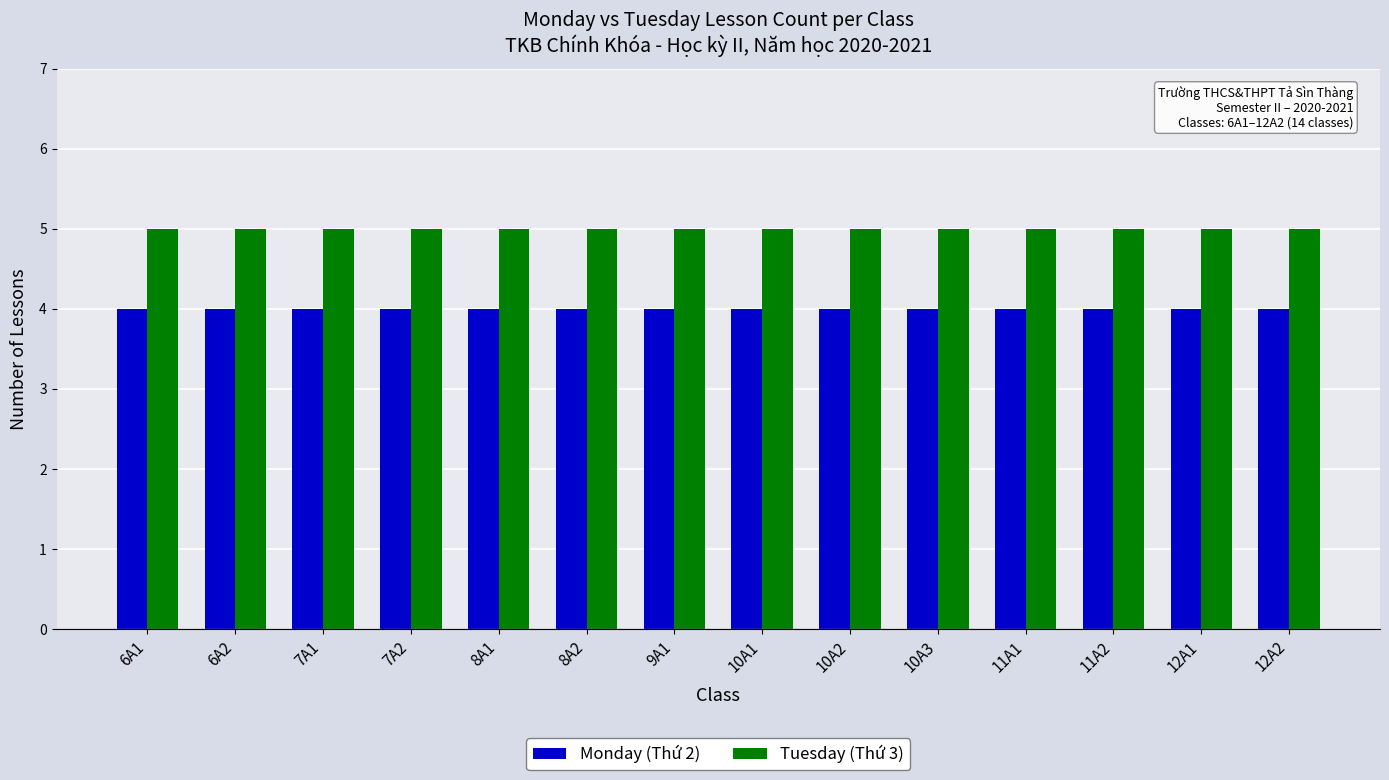

What is the lowest value of the Tuesday (Thứ 3) series?

5